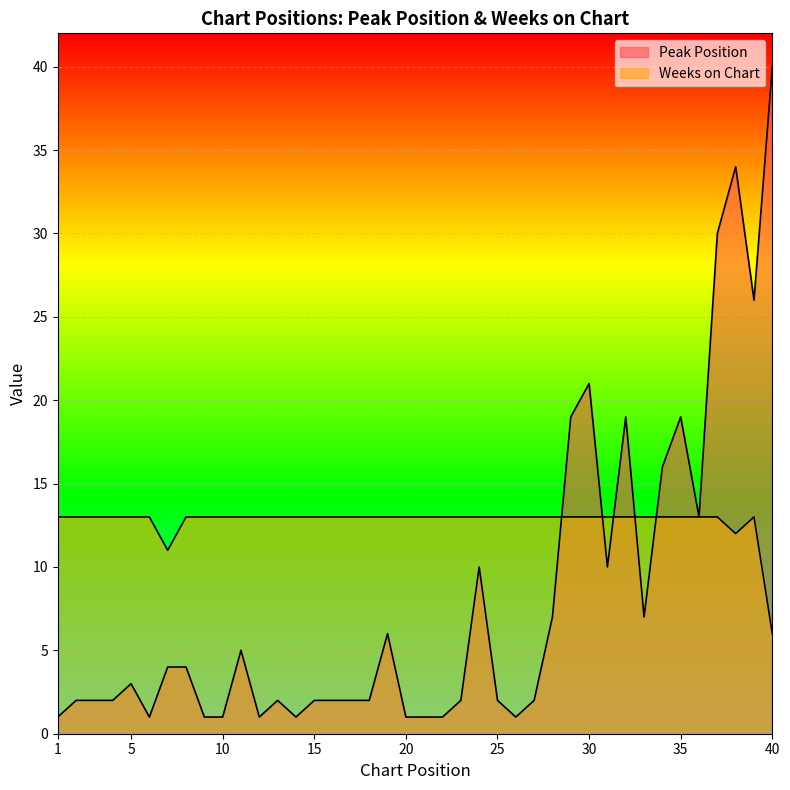

What is the lowest value of the Weeks on Chart series?

6